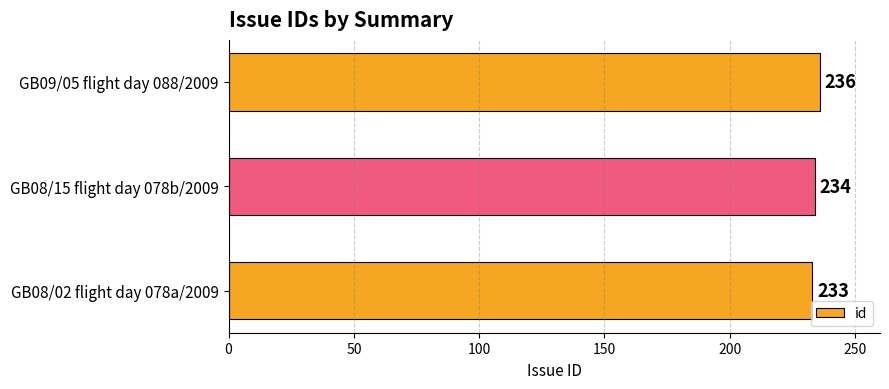

Rank the categories by value from lowest to highest.

GB08/02 flight day 078a/2009, GB08/15 flight day 078b/2009, GB09/05 flight day 088/2009